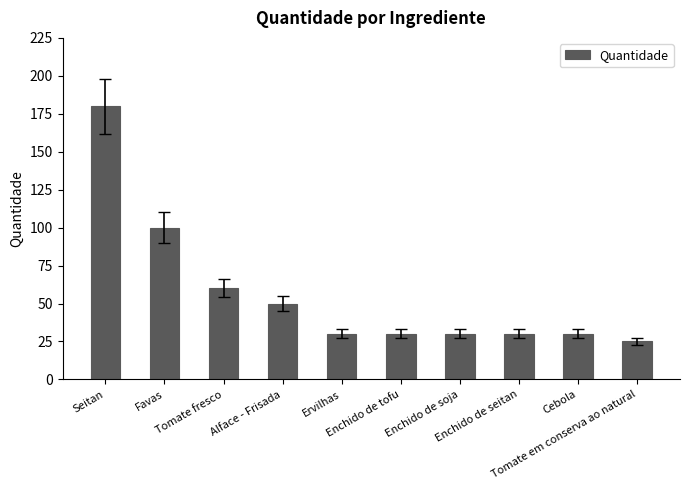

What is the change in value from Cebola to Tomate em conserva ao natural?

-5